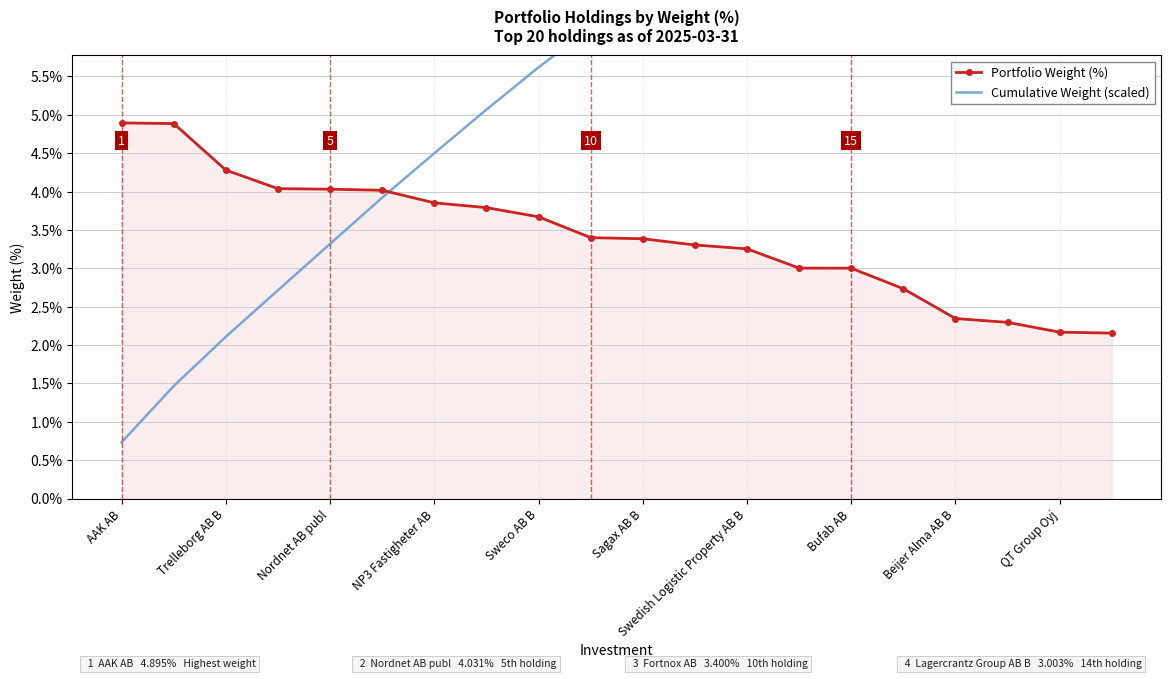

How many values in the Cumulative Weight (scaled) series exceed 6?

11